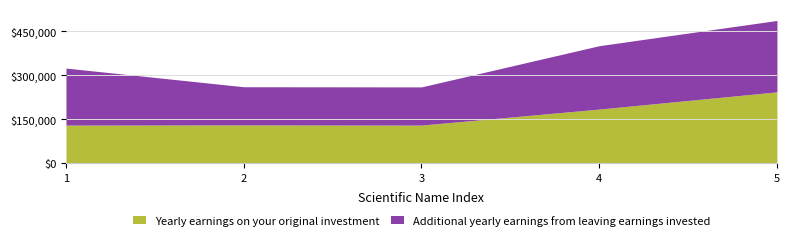

What is the maximum value for Yearly earnings on your original investment?

243211